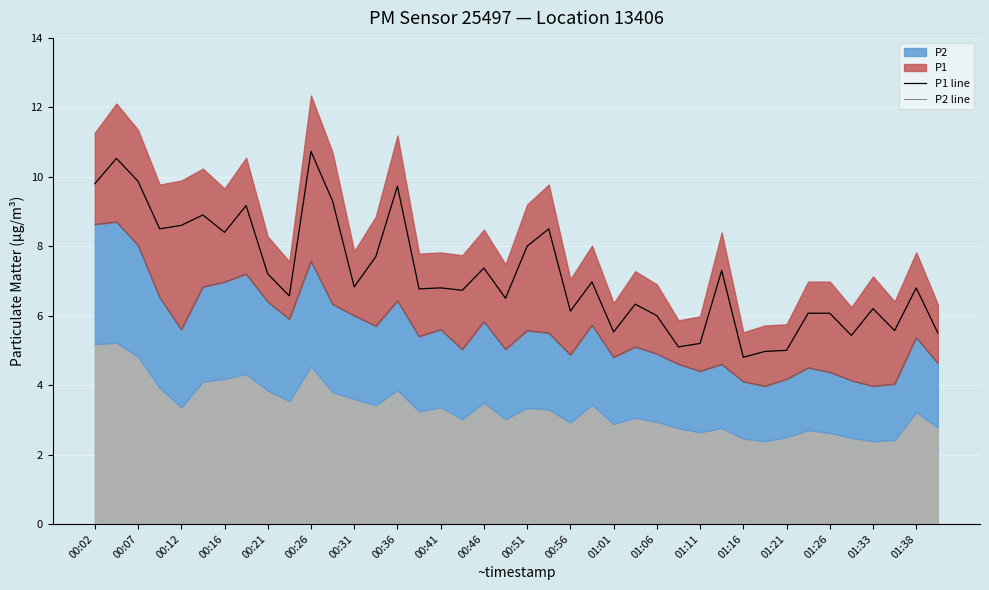

The P1 line series shows 5.5 at 01:01. True or false?

True